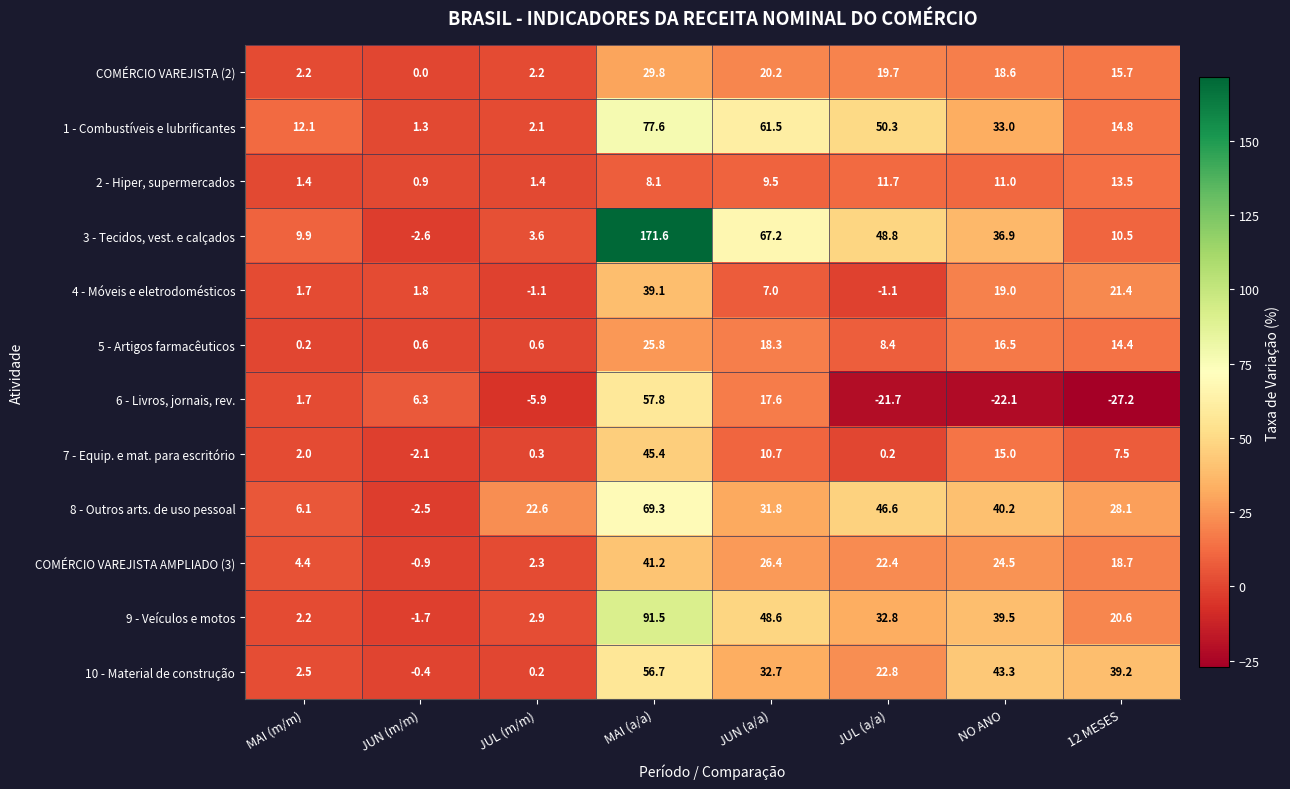

What is the greatest value displayed?

171.6